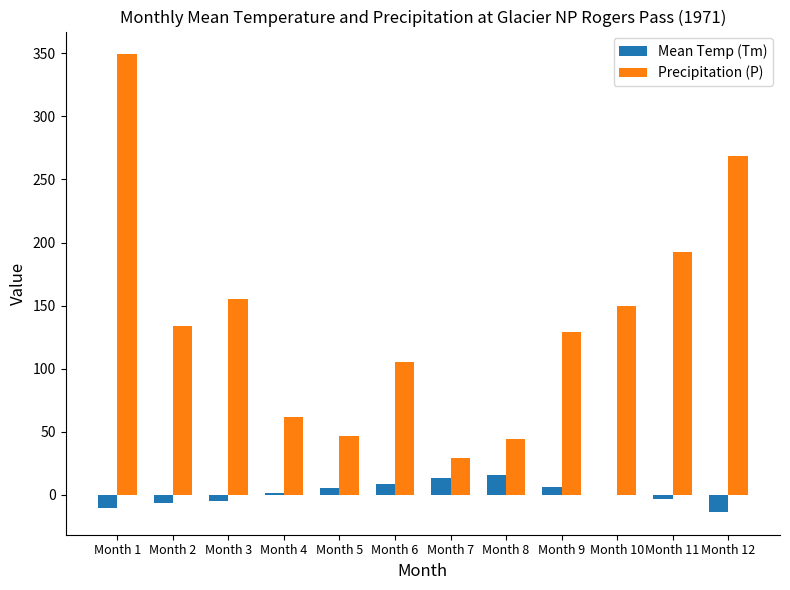

What is the greatest value displayed?

349.1